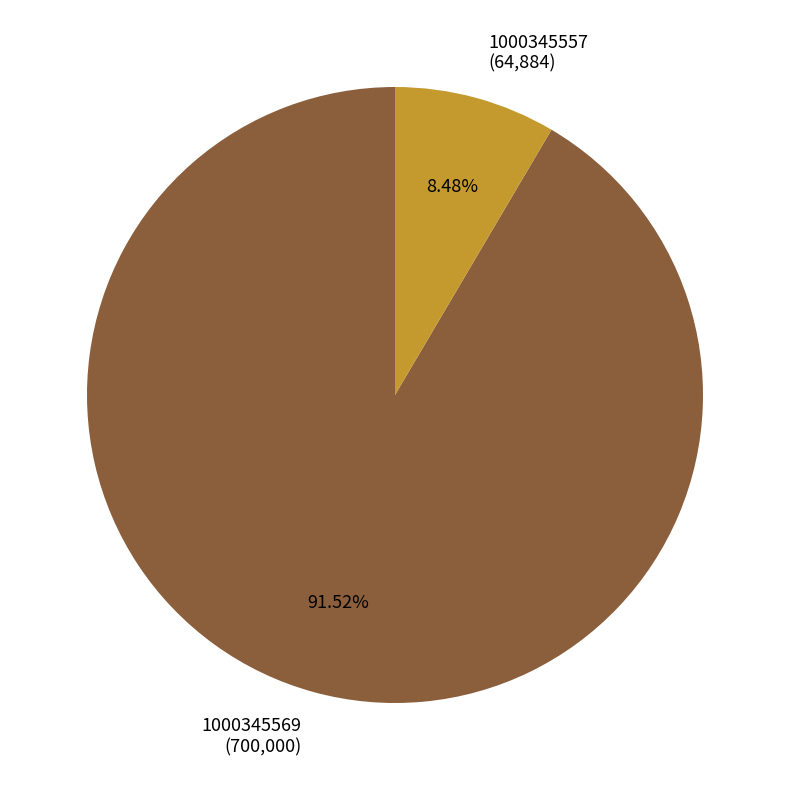

Count the number of slices in the pie.

2